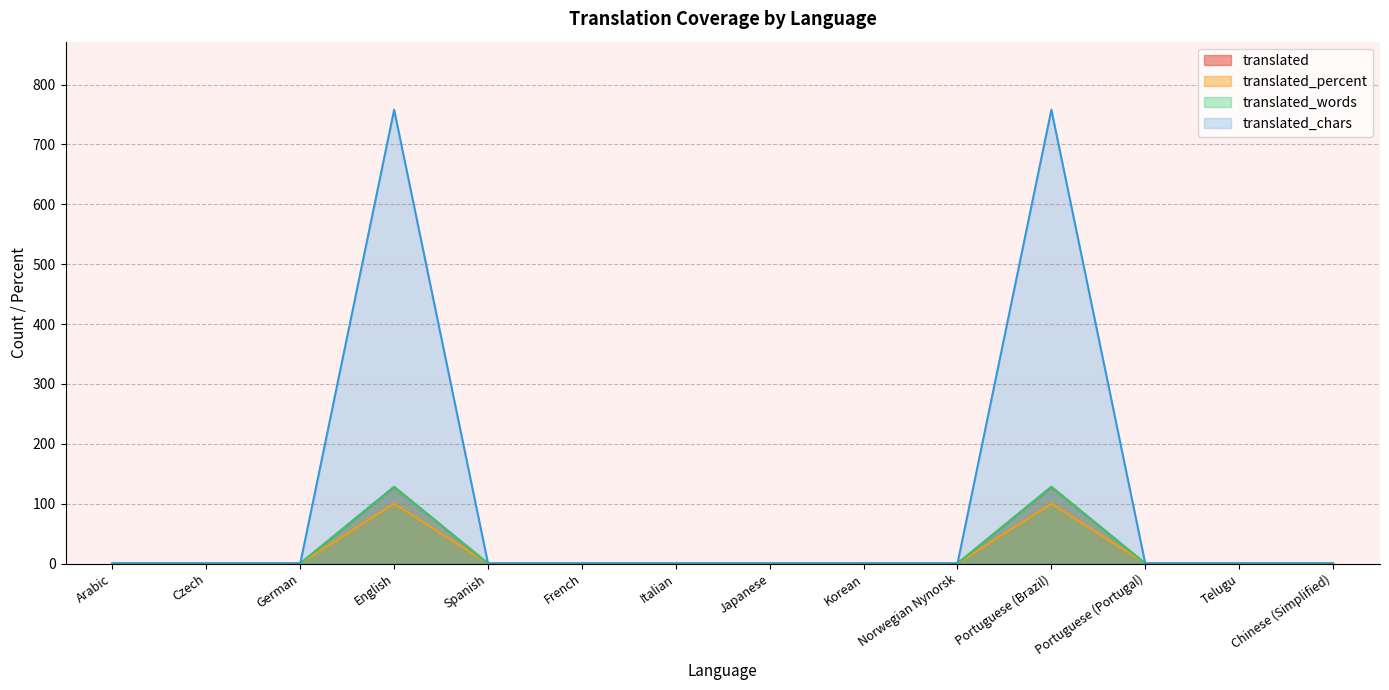

What is the label of the 1st point from the left?

Arabic